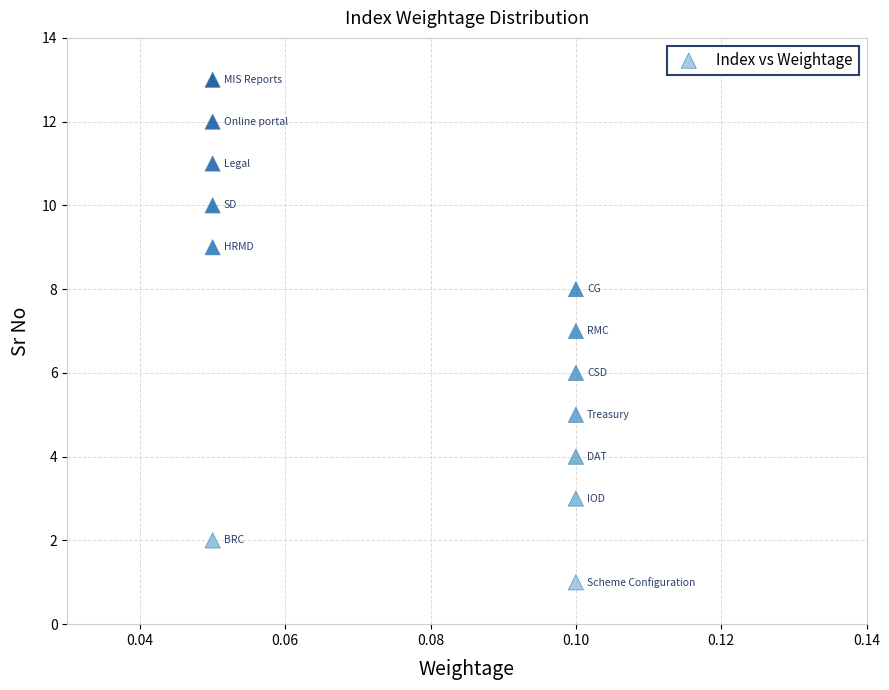

What is the range of Y values (max minus min)?

12